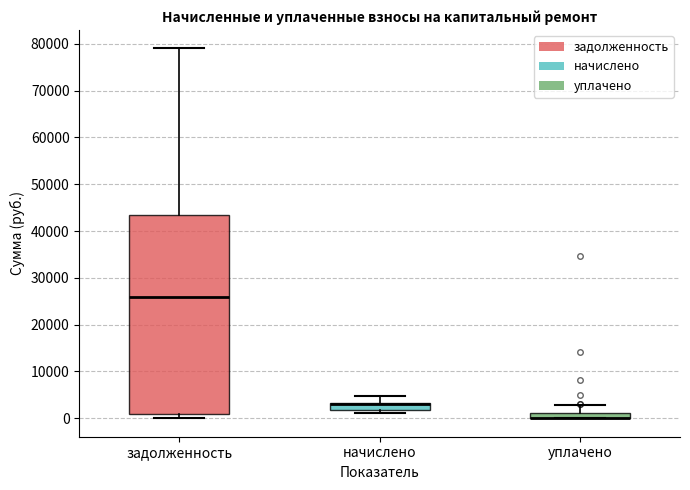

Where is the lower edge of the box for уплачено on the y-axis? The values are not printed on the chart, so give them approximately, as read against the axis.

0